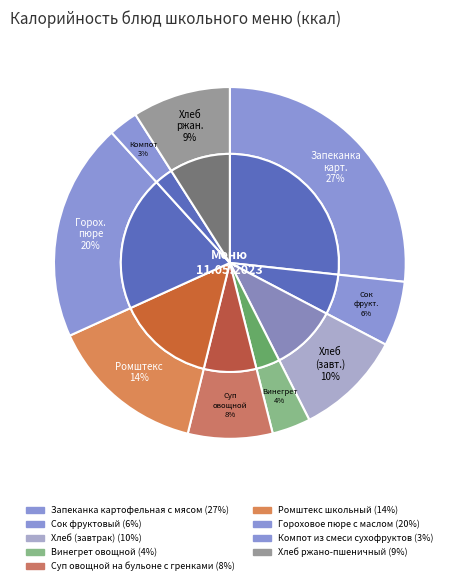

Between Компот из смеси сухофруктов and Гороховое пюре с маслом, which is larger?

Гороховое пюре с маслом